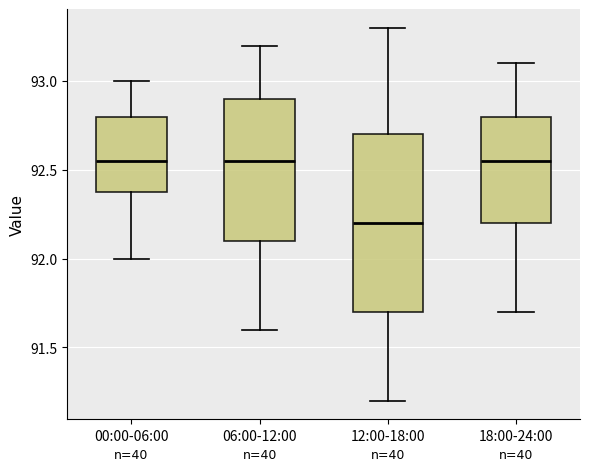

Which box is the tallest, from its lower edge to its upper edge?

12:00-18:00